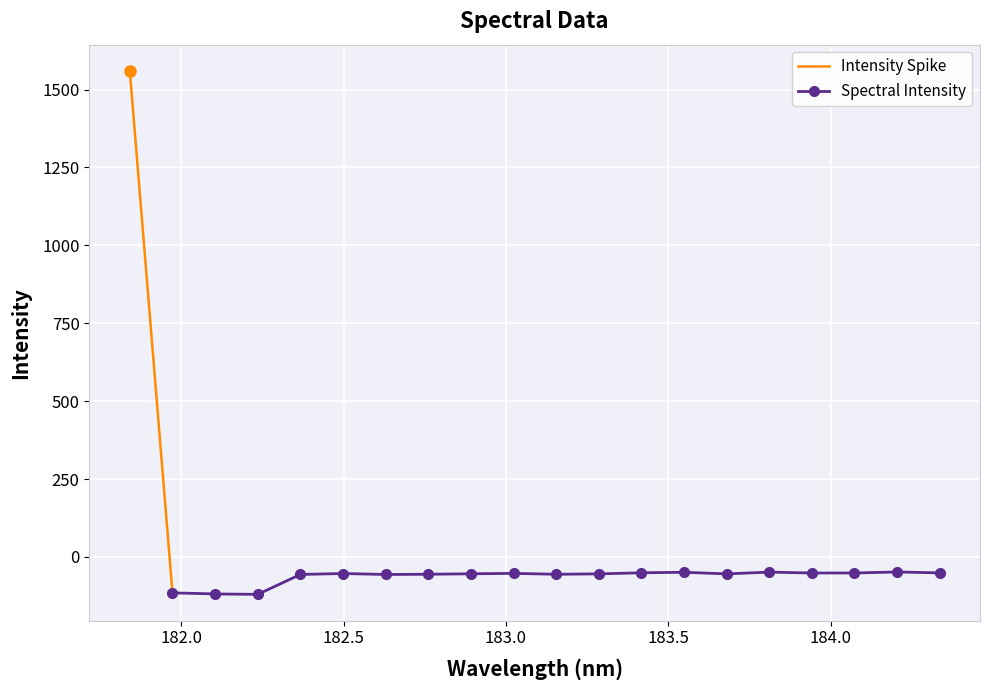

What is the maximum value for Spectral Intensity?

-48.2